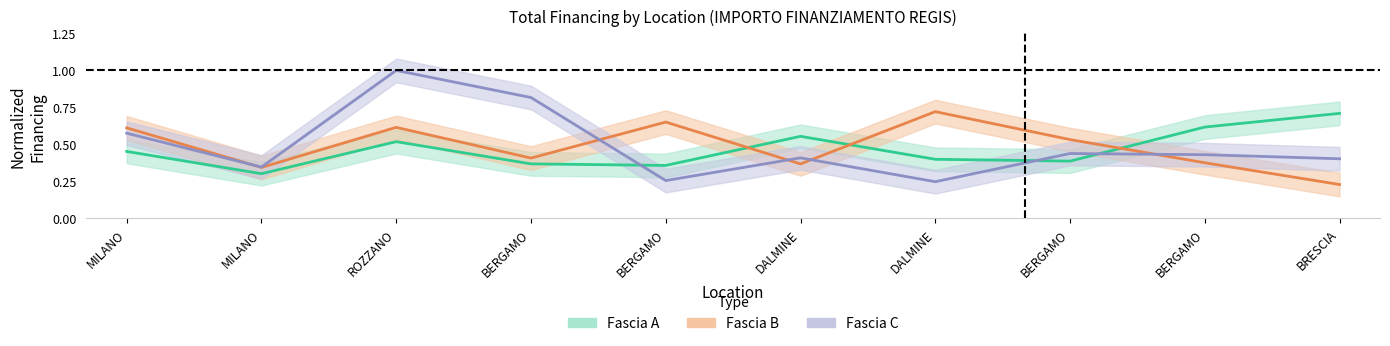

How many times do Fascia A and Fascia B cross each other?

3